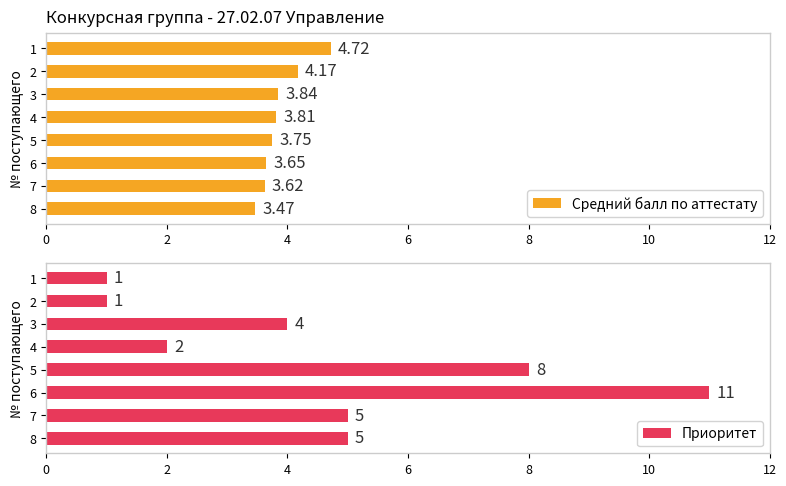

What is the sum of the Средний балл по аттестату values at 2 and 8?

7.6